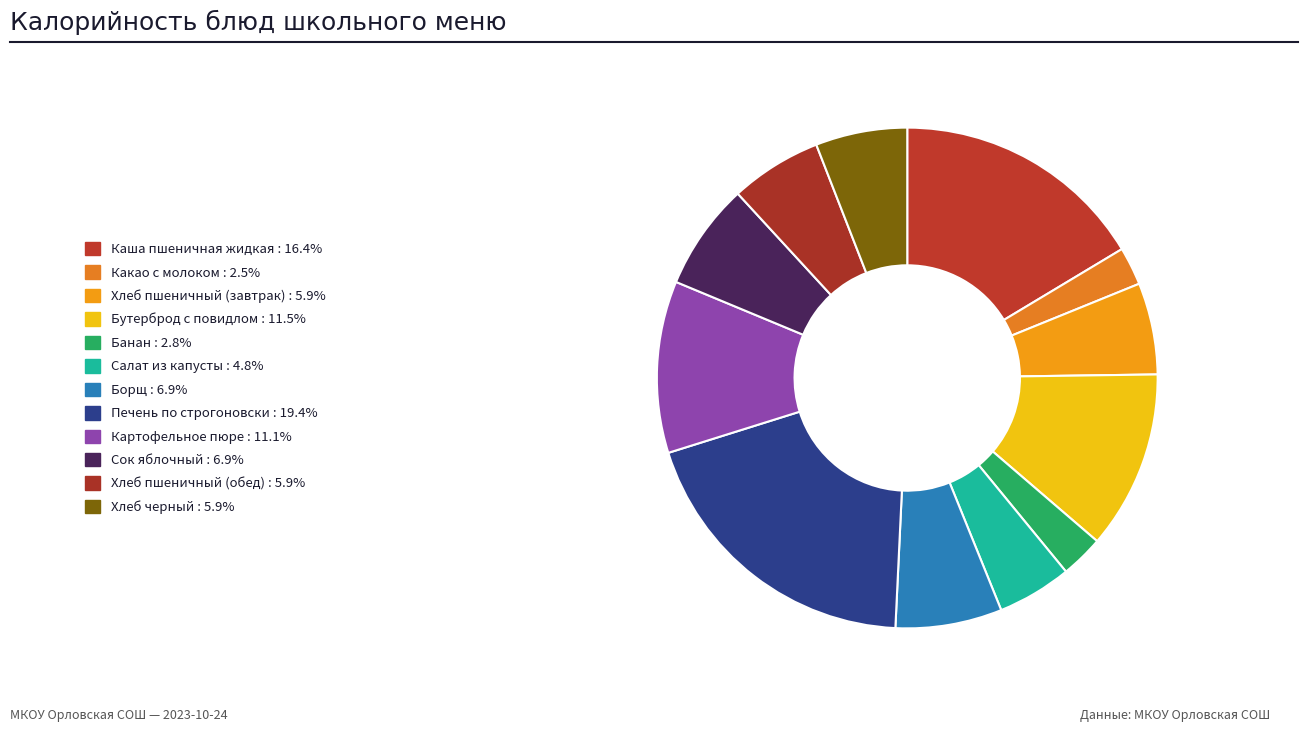

How many segments does this pie chart have?

12